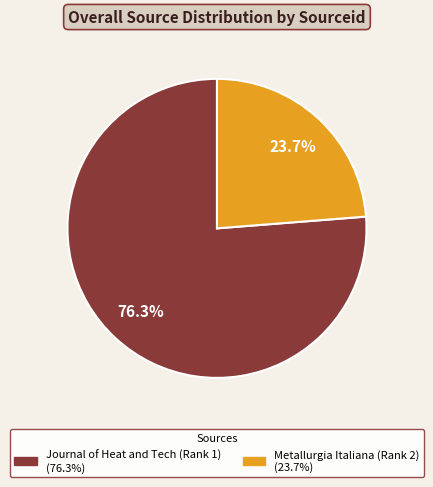

Is there a majority slice in this chart?

Yes